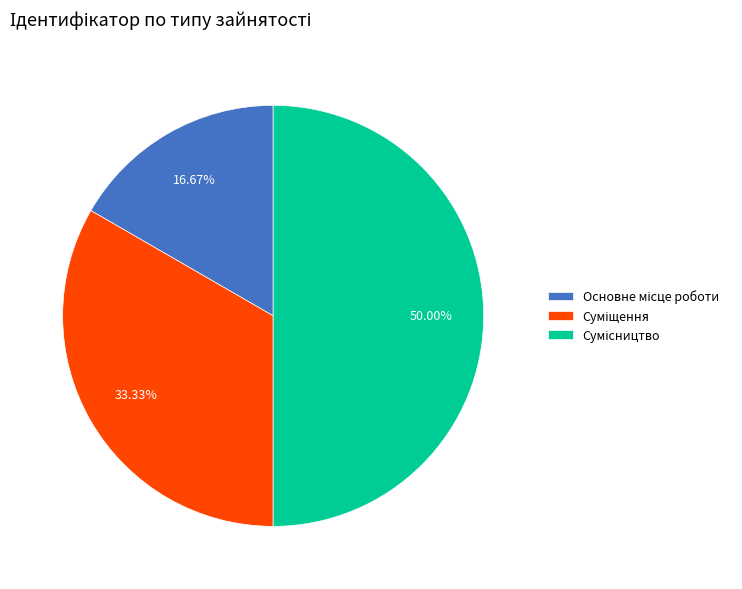

Which category has the biggest portion of the pie?

Сумісництво